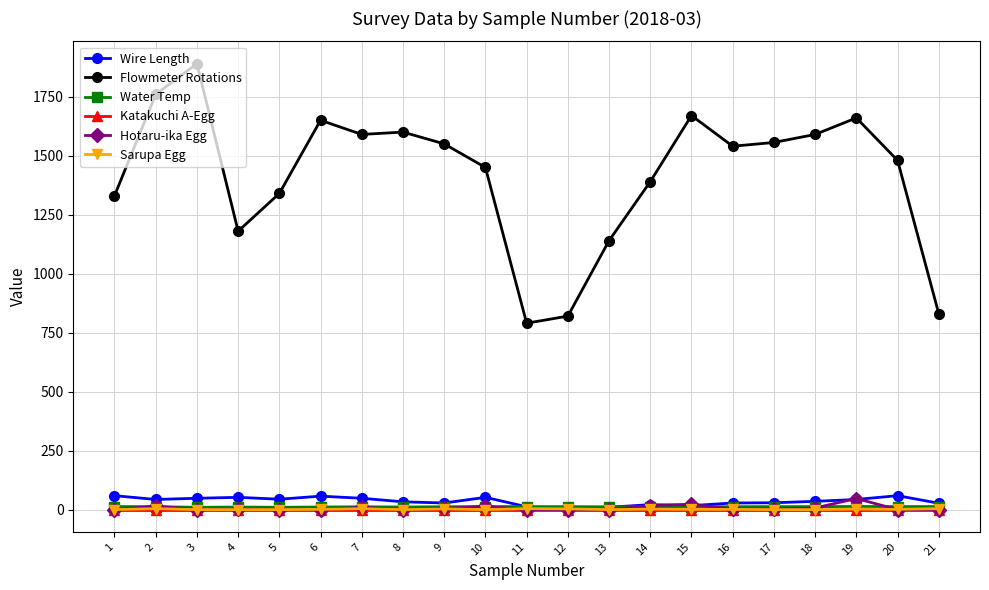

Where is the first local maximum for Flowmeter Rotations?

3